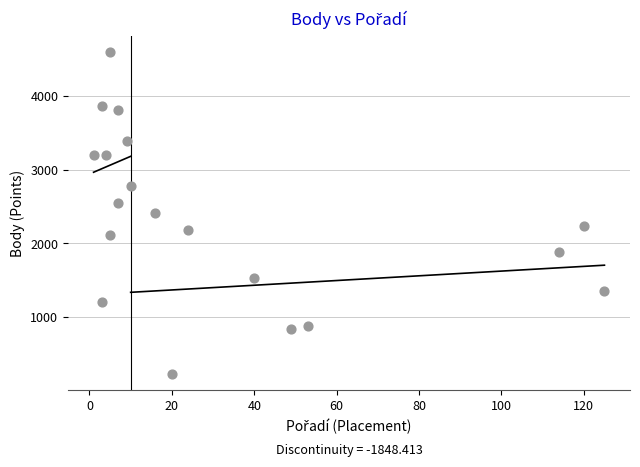

What is the range of Y values (max minus min)?

4381